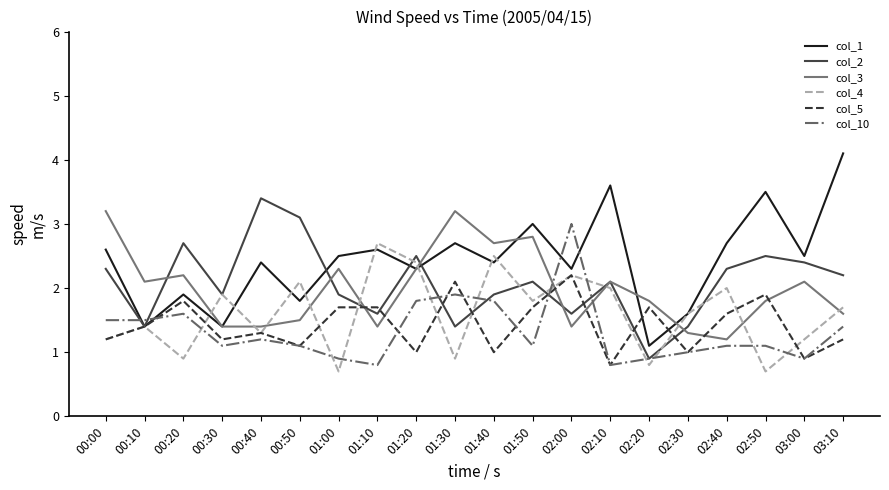

What is the highest value of the col_1 series?

4.1